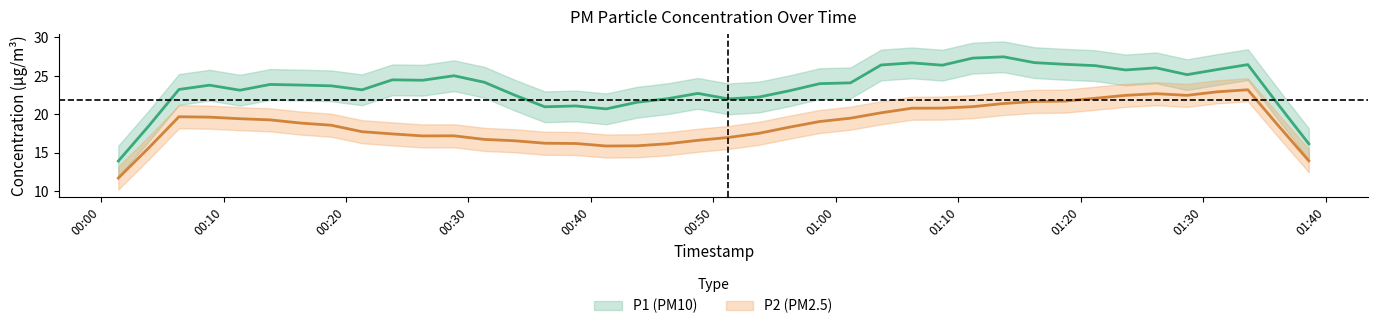

What is the value of the P2 point at the 19th from the left?

15.9